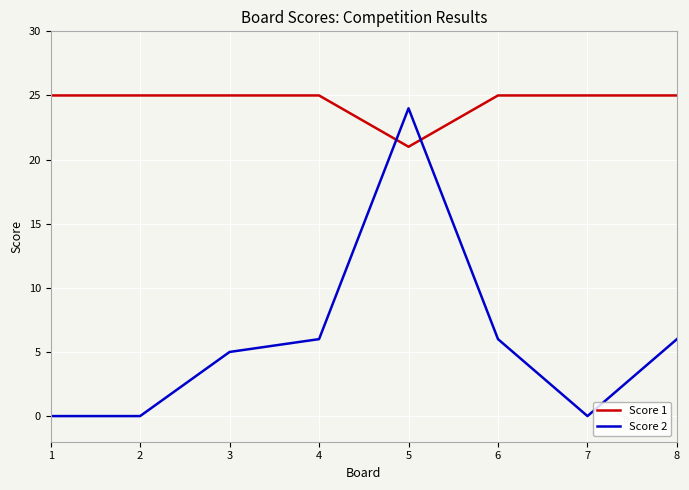

Count the number of data series in this chart.

2